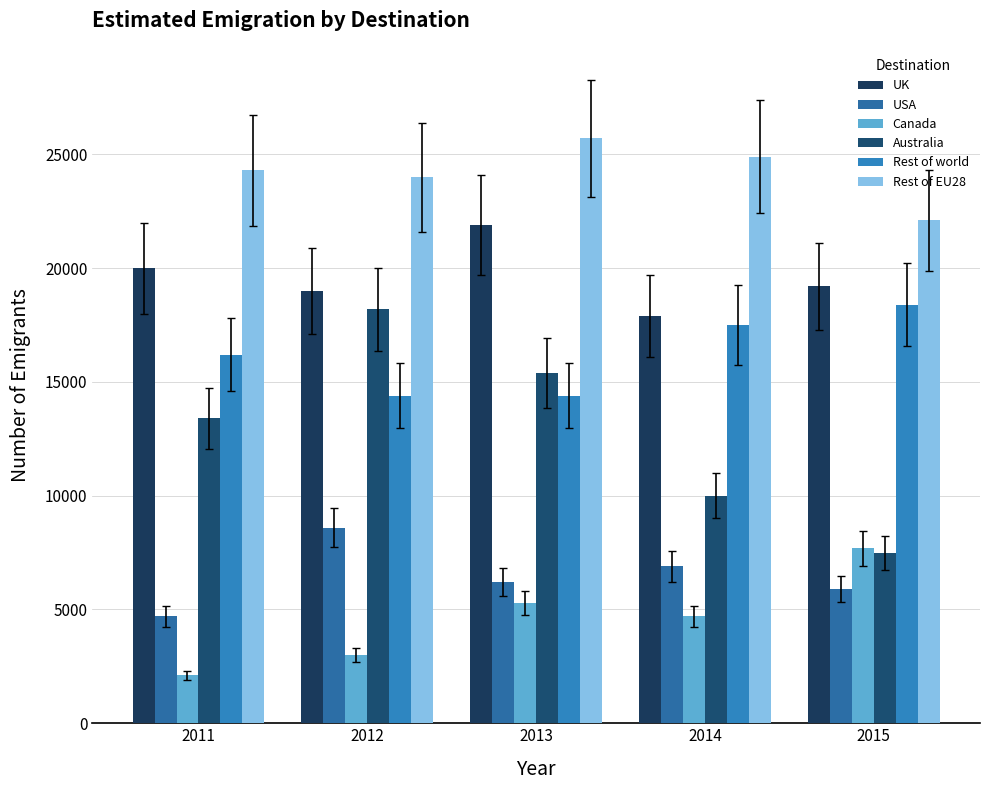

Which category has the highest value in the UK series?

2013